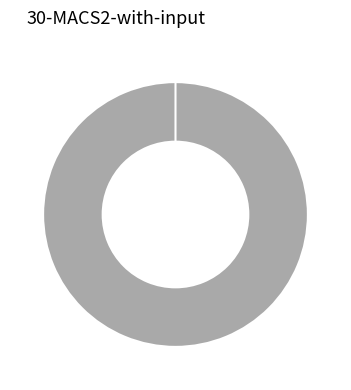

Is Vote the majority of the pie?

Yes